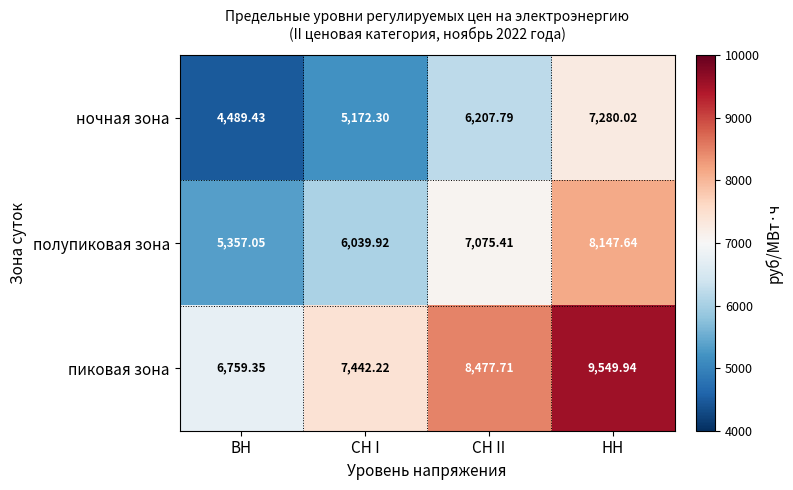

Is the value of пиковая зона at СН I greater than the value of ночная зона at СН I?

Yes